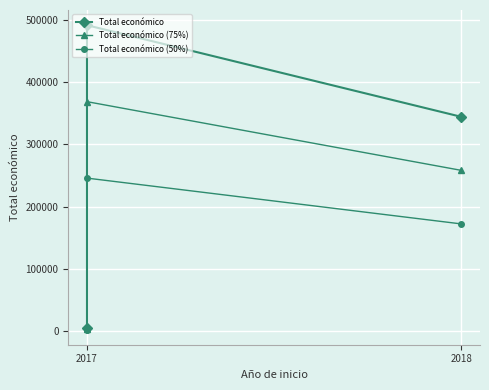

The Total económico (50%) series shows 143781.2 at 2017. True or false?

False